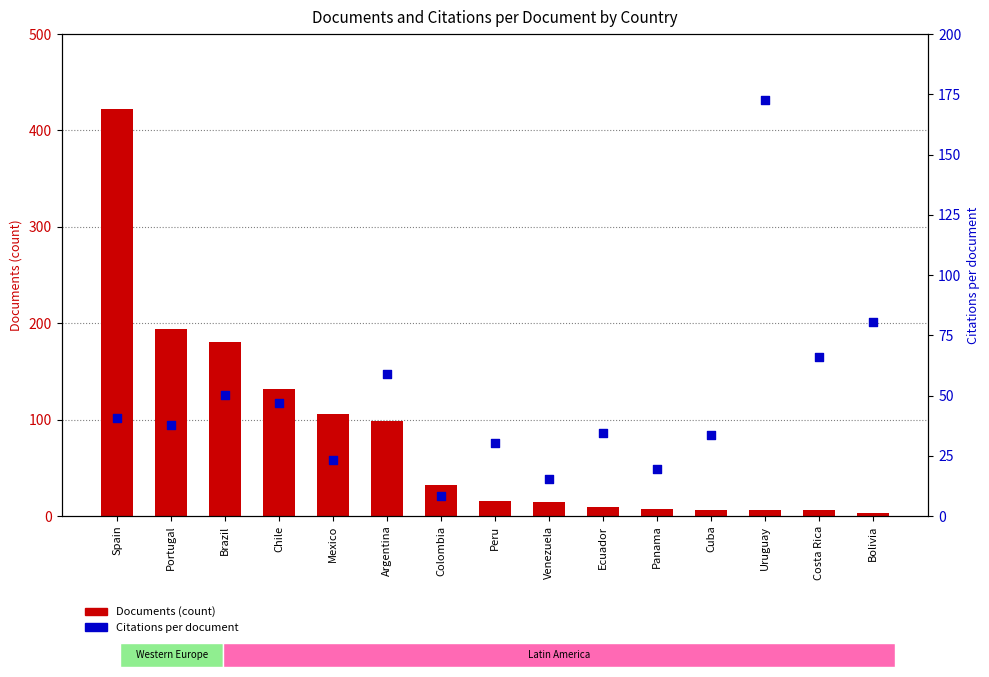

At which category is the sum across all series the highest?

Spain